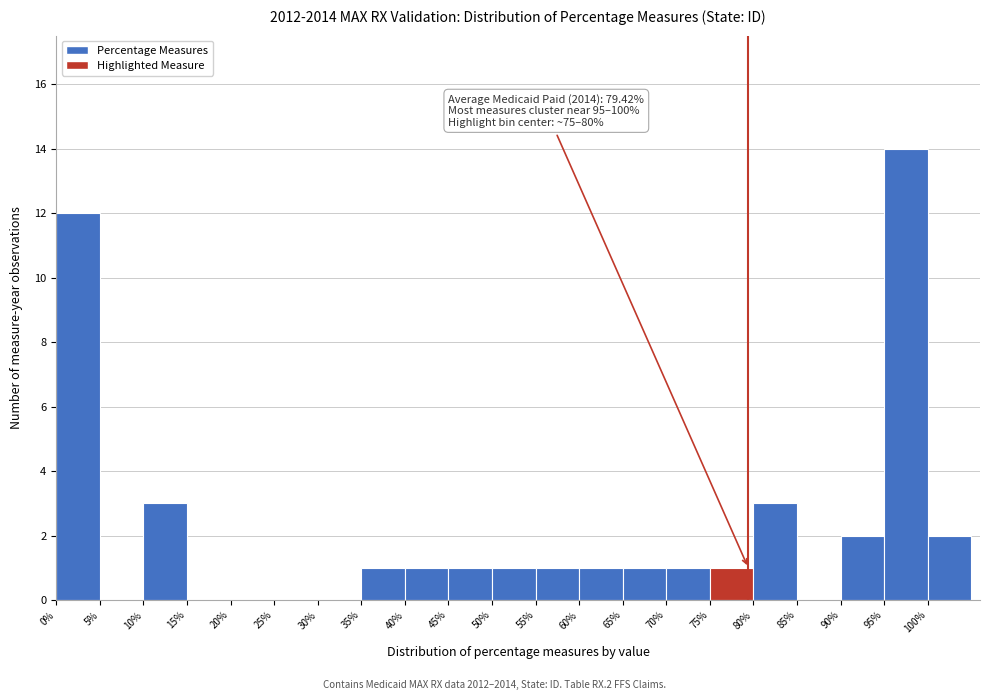

Over which range of the x-axis is the bar tallest?

95 to 100